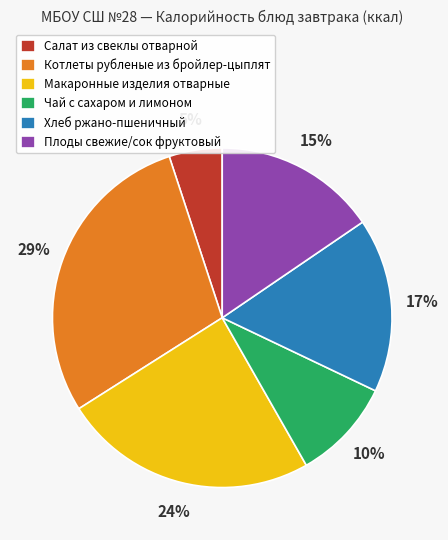

Does Чай с сахаром и лимоном account for over 50% of the chart?

No